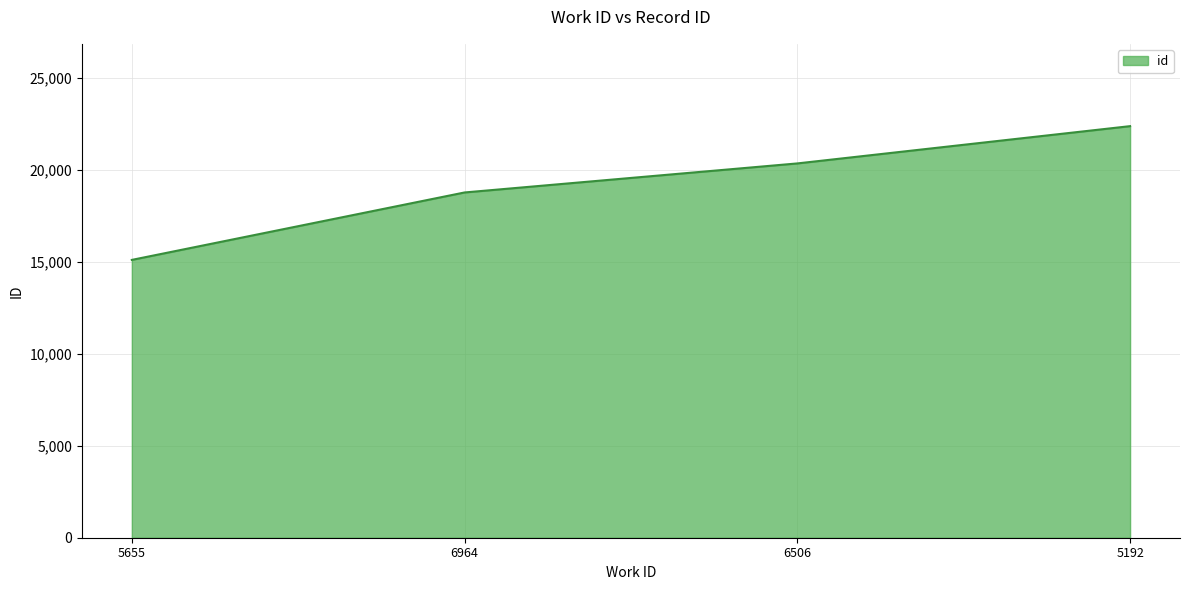

Is it true that the value at 6506 is 20354?

True